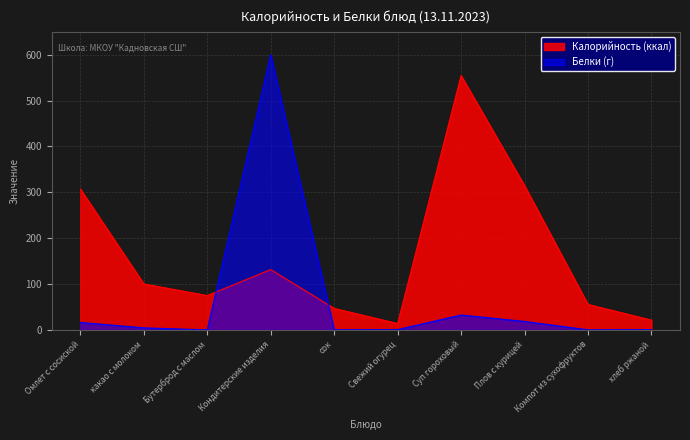

What position from the right is Омлет с сосиской?

10